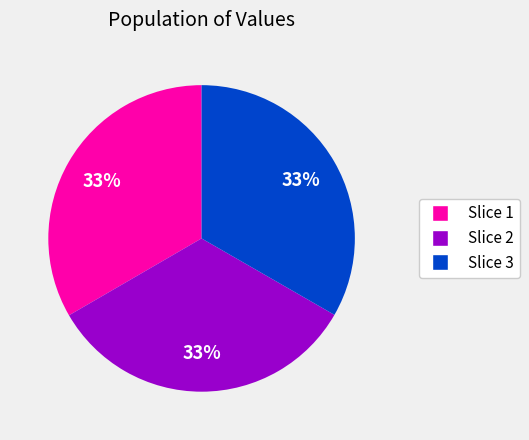

To the nearest percent, what is the average slice percentage?

33%